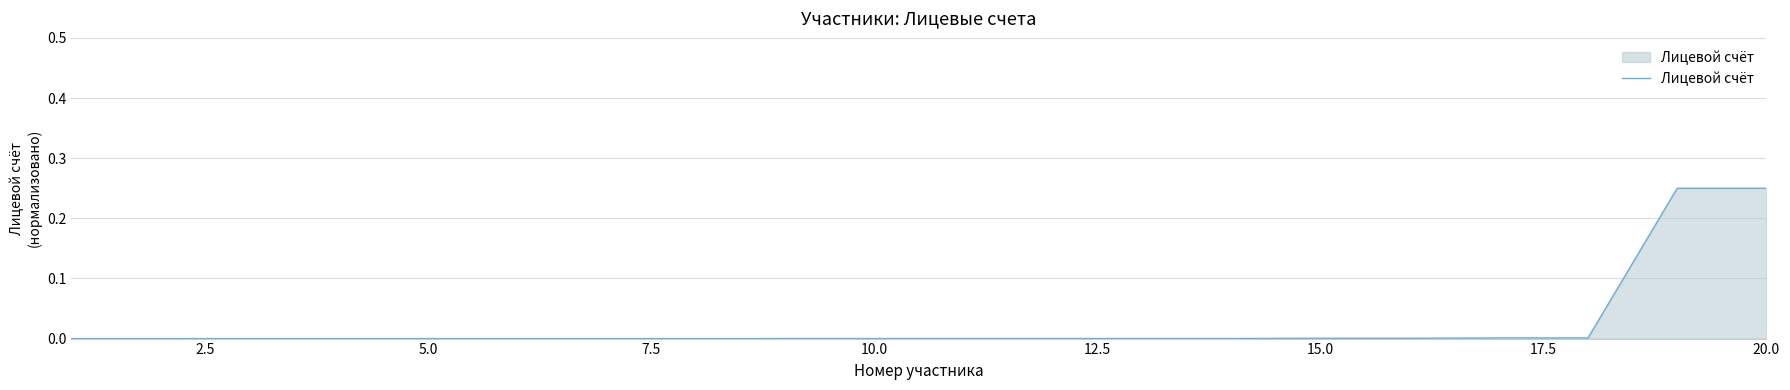

How many lines are shown in the chart?

1